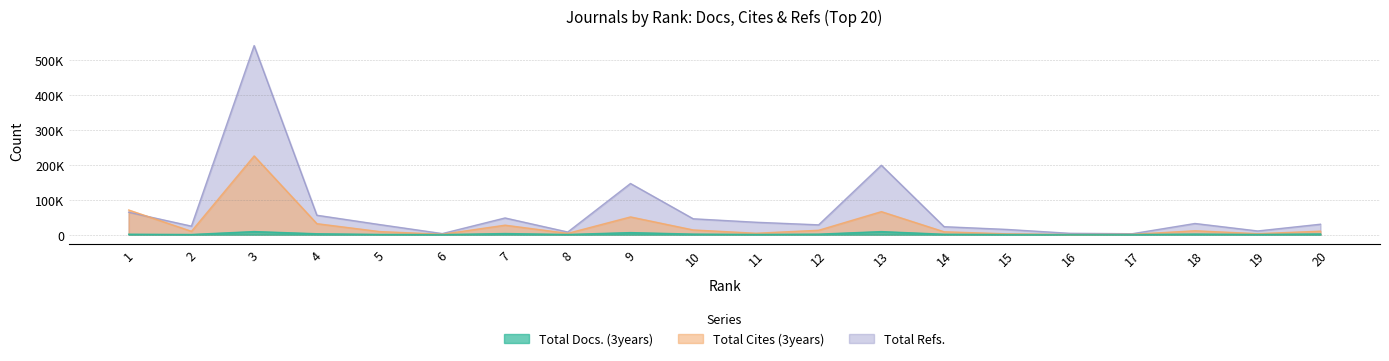

The Total Cites (3years) series shows 143 at 16. True or false?

True